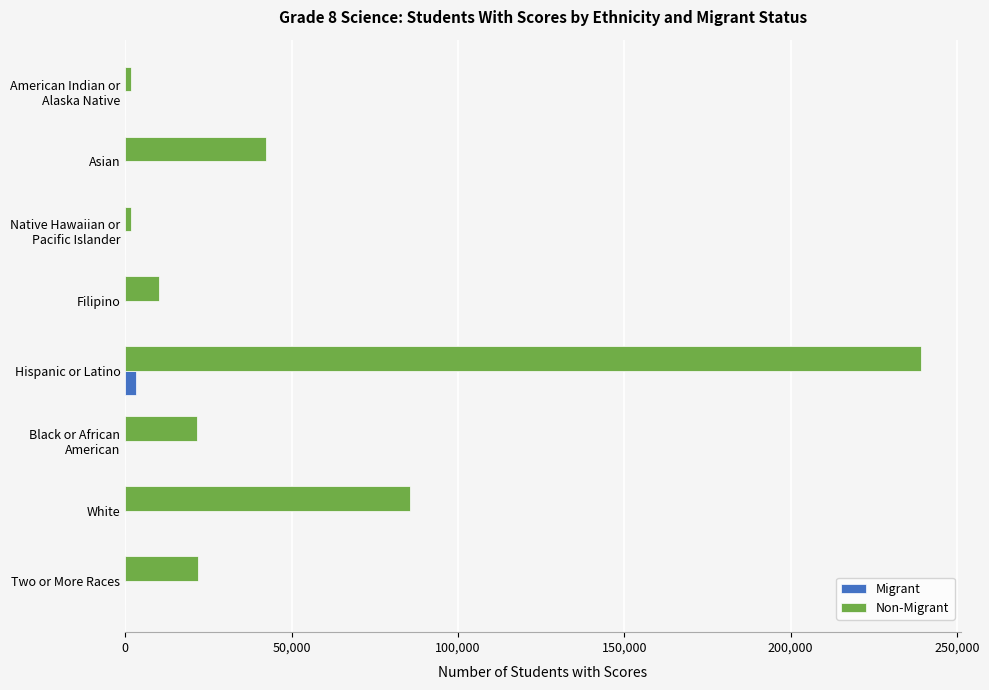

Which series has the largest total across all categories?

Non-Migrant